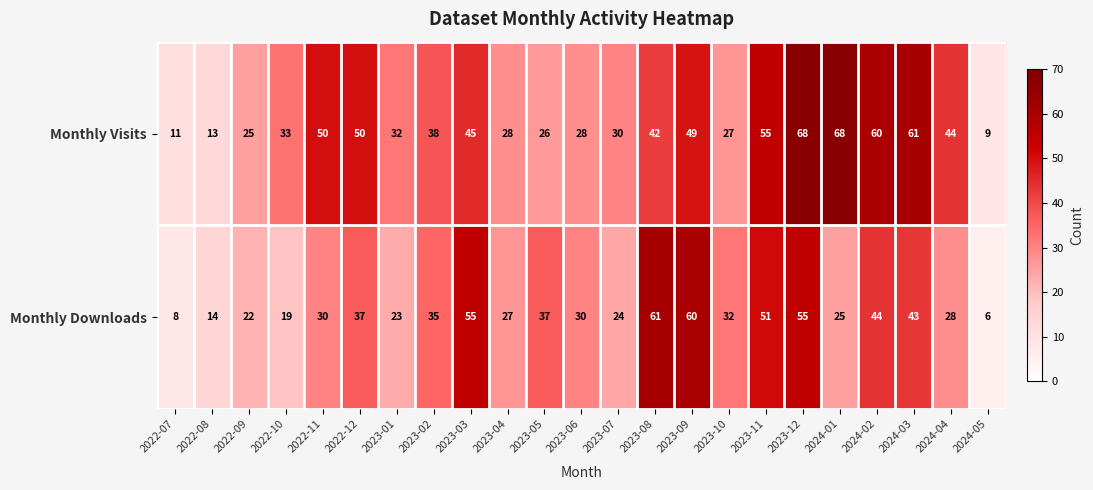

What is the greatest value displayed?

68